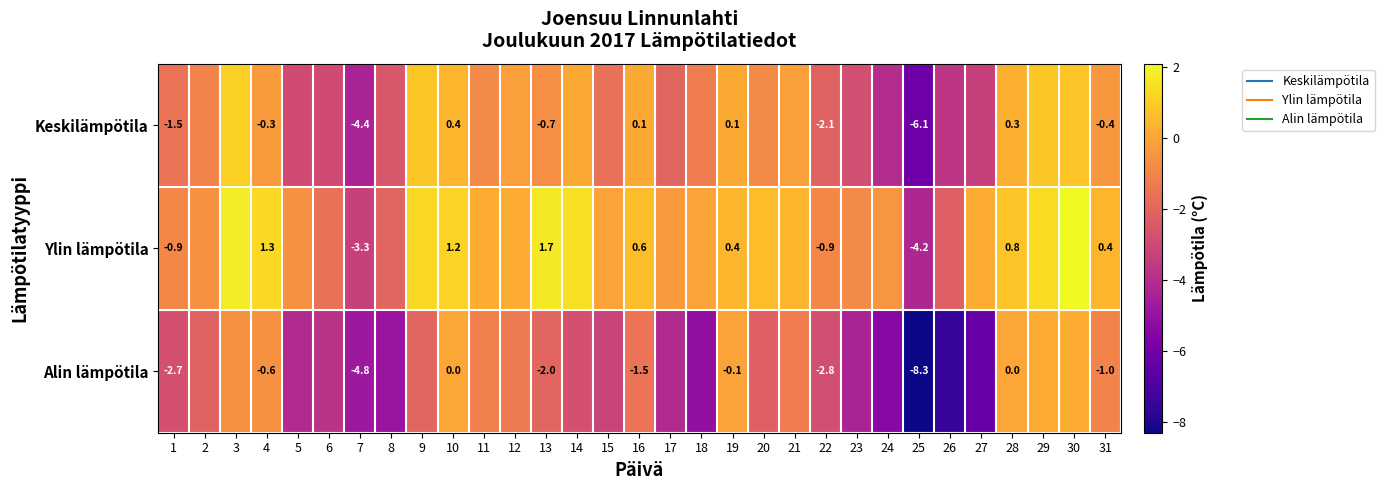

The value of Keskilämpötila at 27 is -1.5. True or false?

False